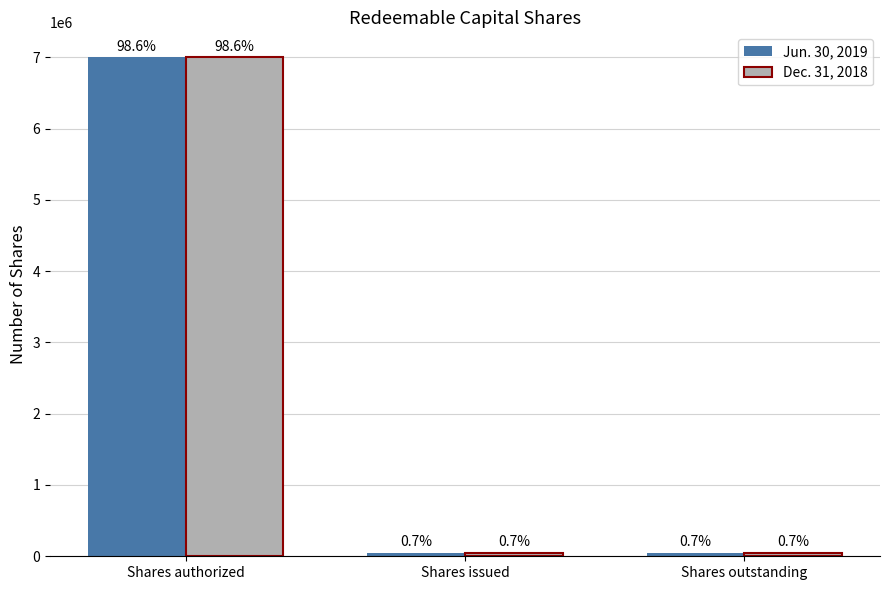

Which series has the largest range (max minus min)?

Jun. 30, 2019